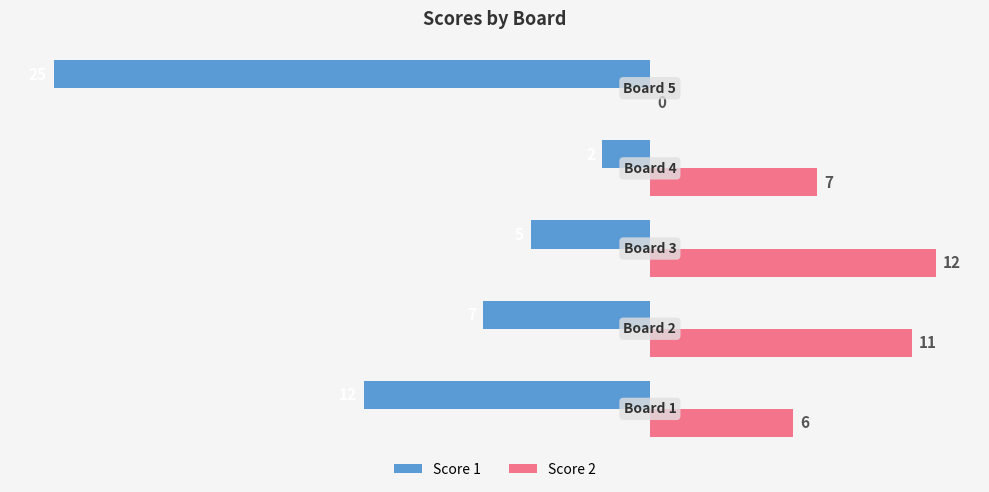

Which series has the largest total across all categories?

Score 2